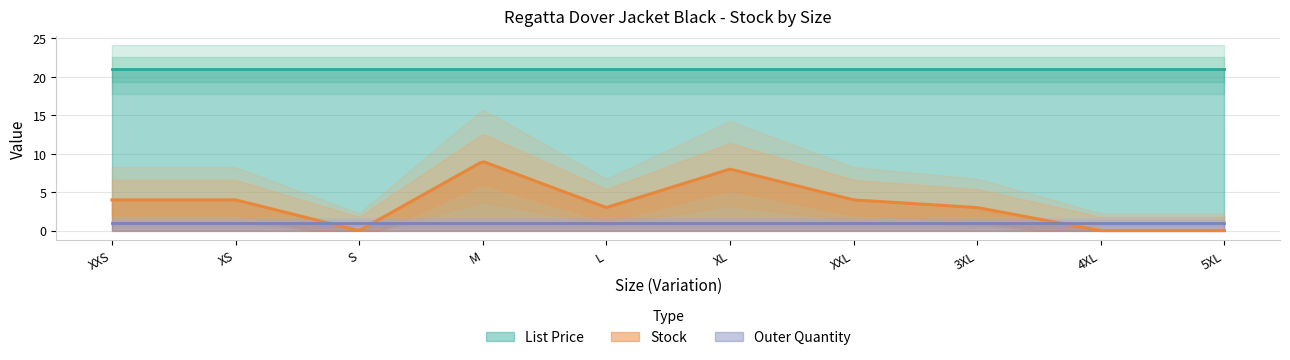

Does the chart display data point markers on the line(s)?

No